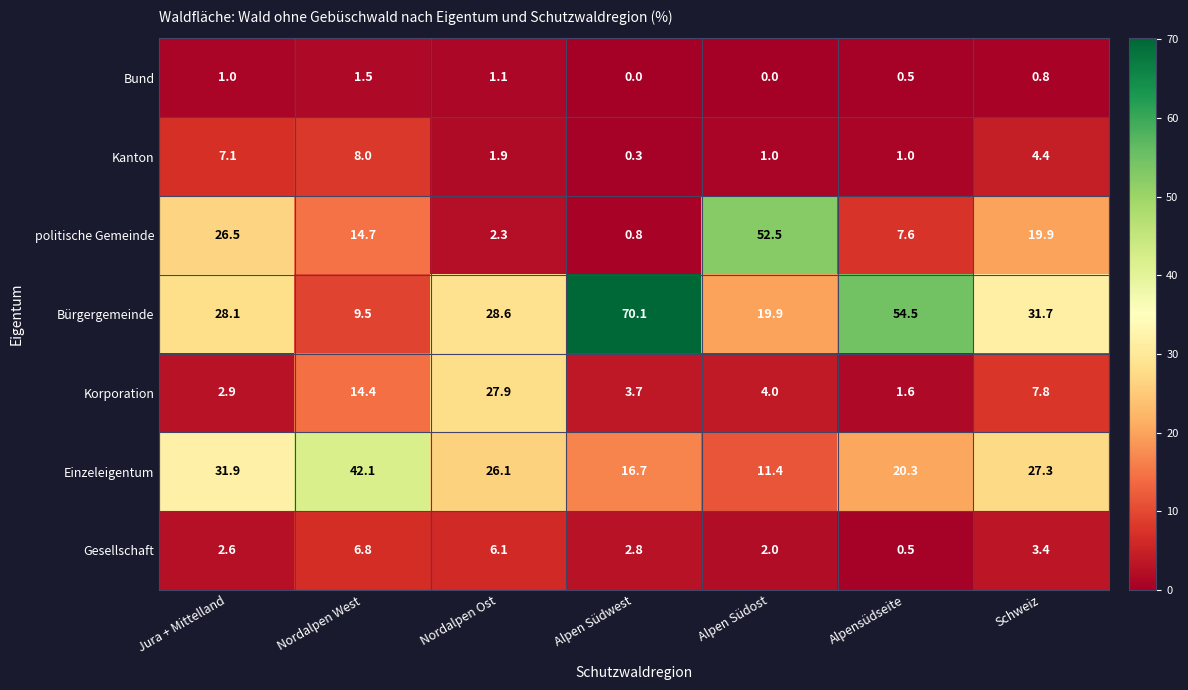

What is the sum of all Gesellschaft values?

24.2